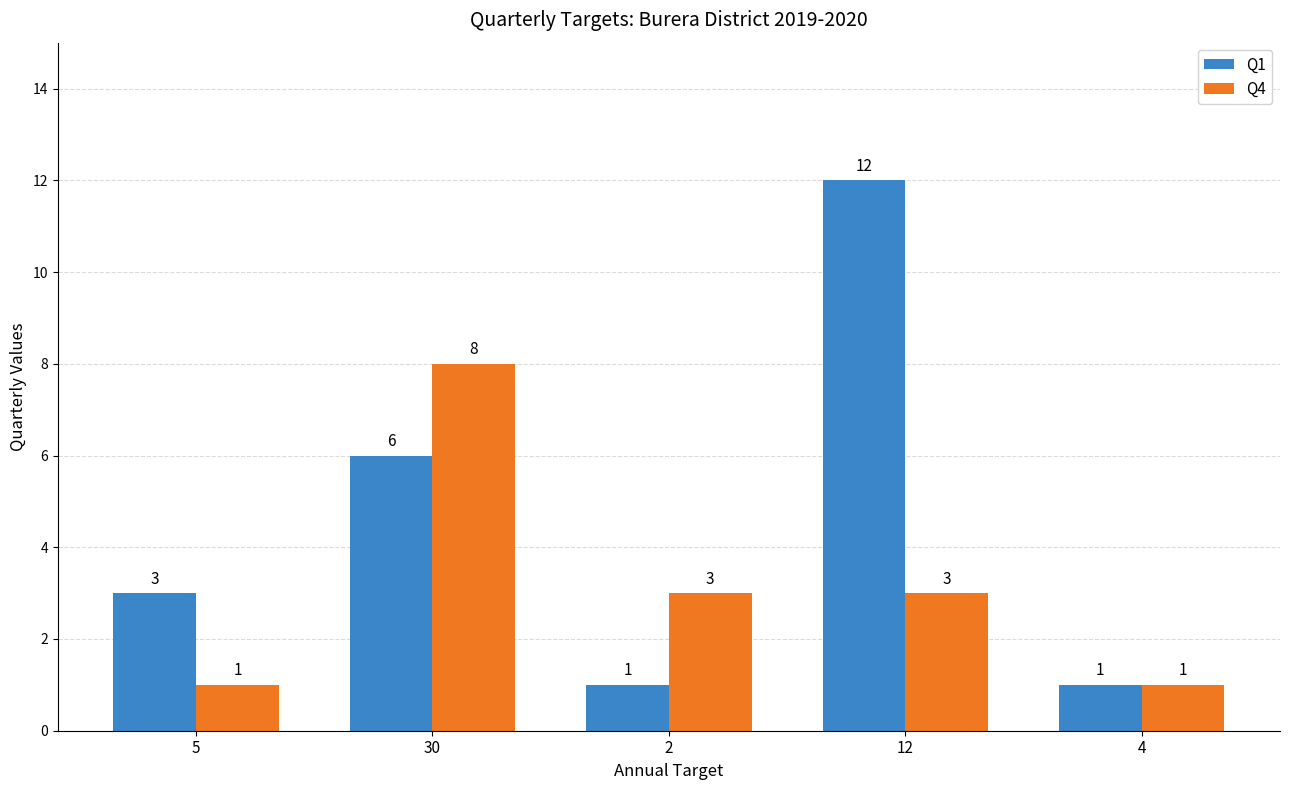

What is the approximate value of Q1 at 30?

6